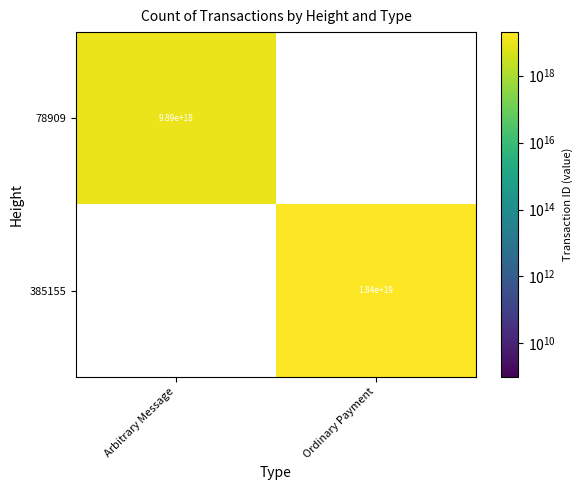

The value of 385155 at Ordinary Payment is 5795644083399851008. True or false?

False